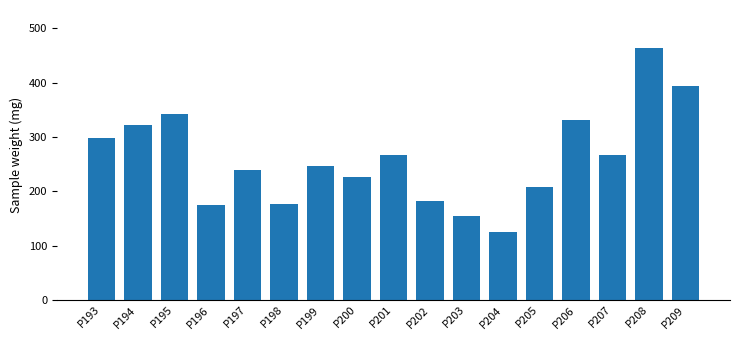

Approximately how many times larger is the value at P197 compared to P203?

1.5